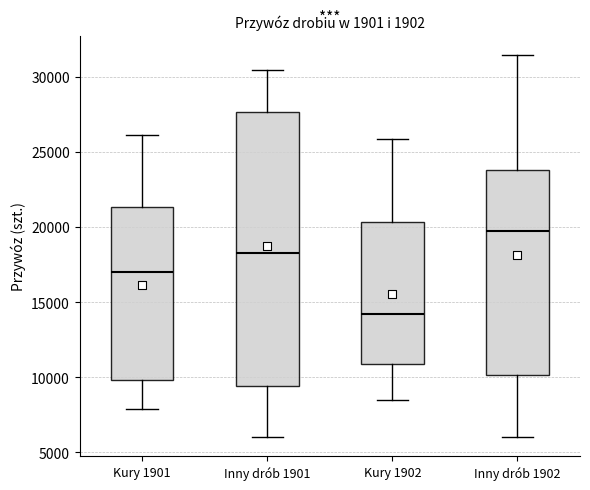

Which box is the tallest, from its lower edge to its upper edge?

Inny drób 1901